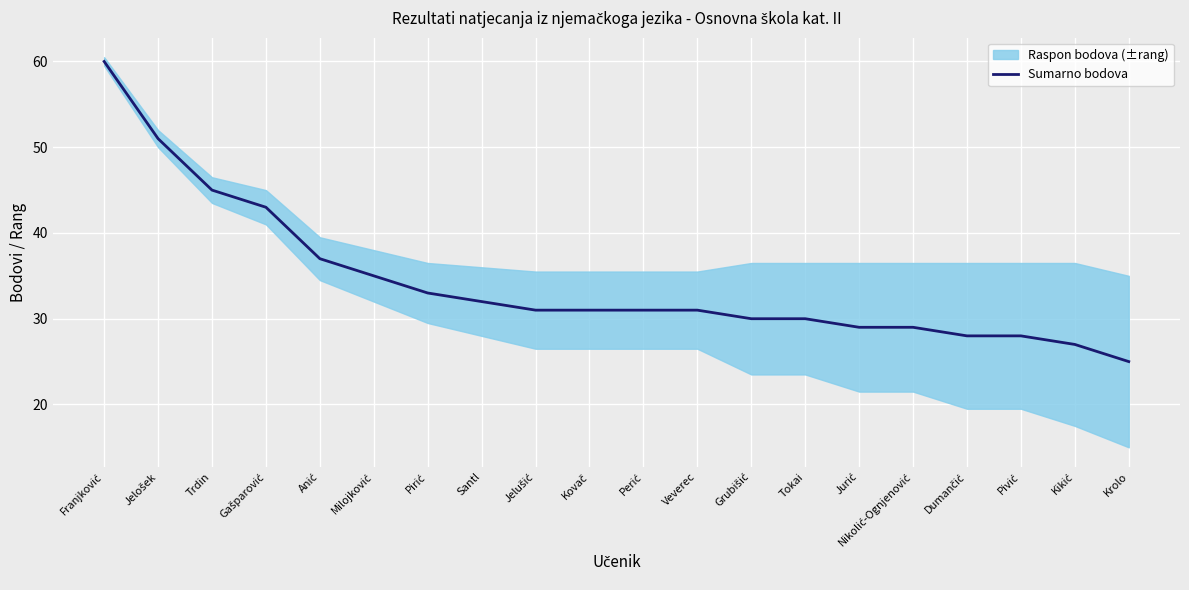

Which label corresponds to the smallest value in the chart?

Krolo